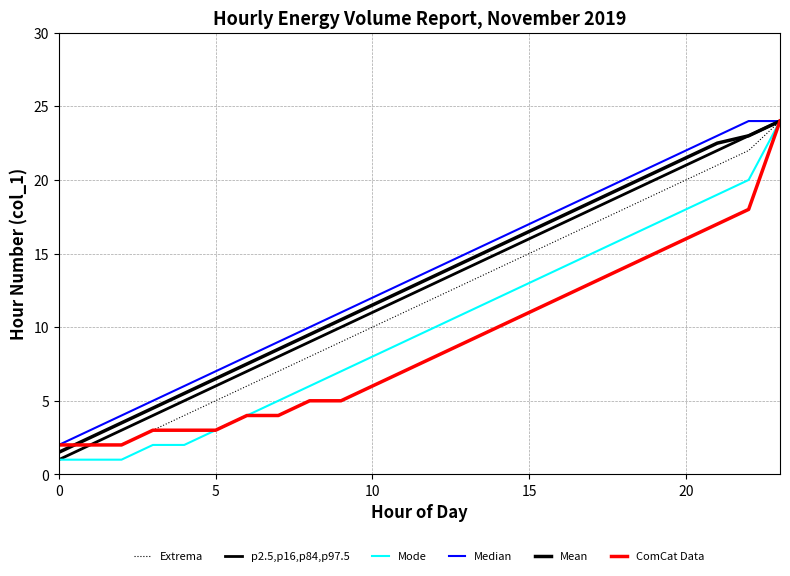

How many lines are shown in the chart?

6